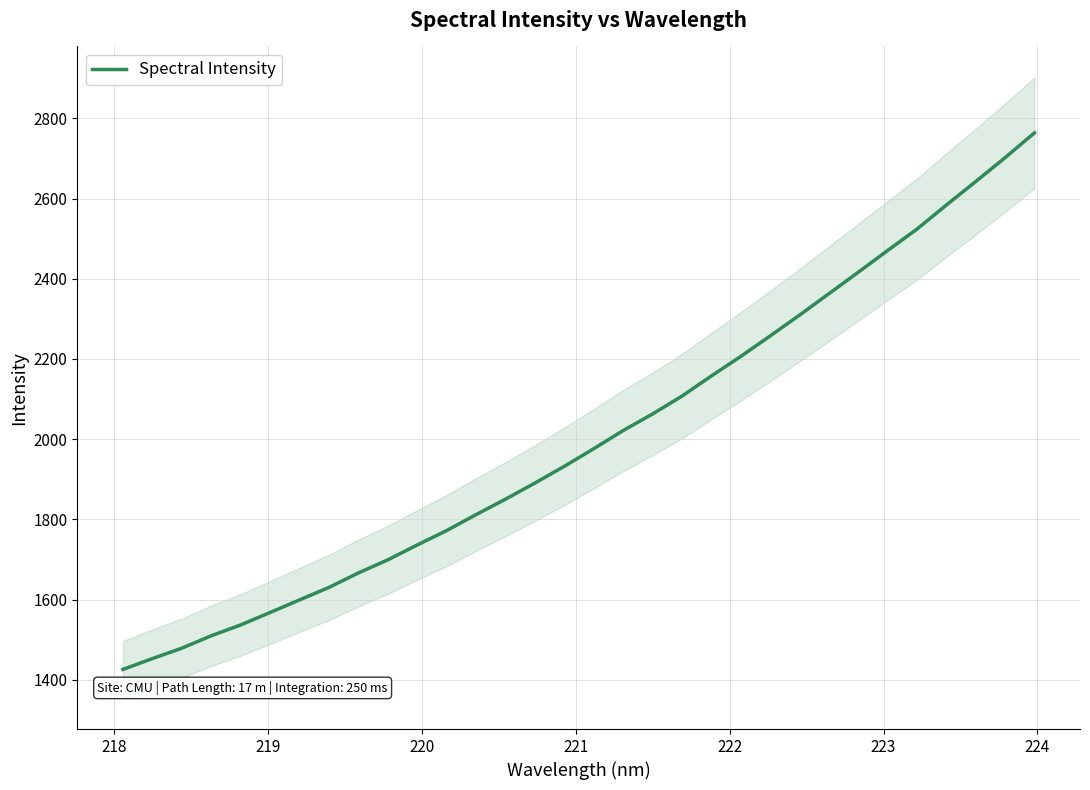

What is the highest value of the Spectral Intensity series?

2763.8